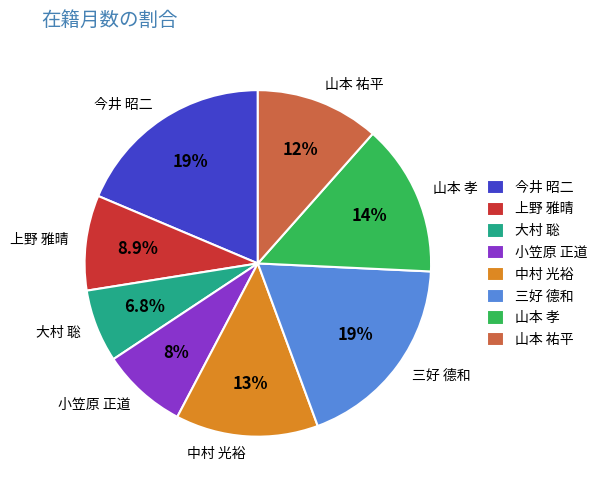

Which slice is the smallest?

大村 聡